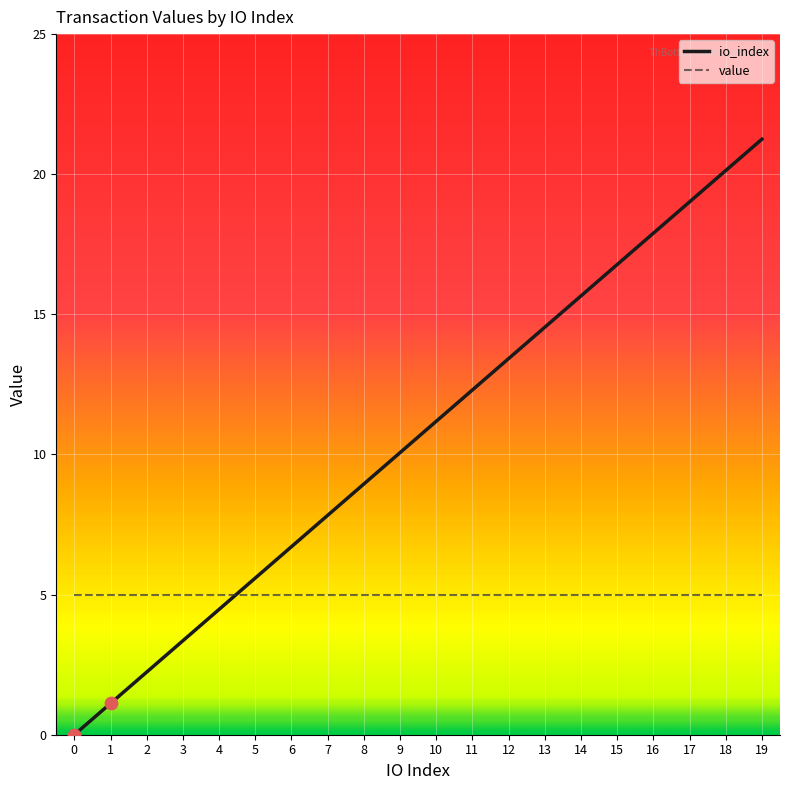

What are all the series names shown in the legend?

io_index, value